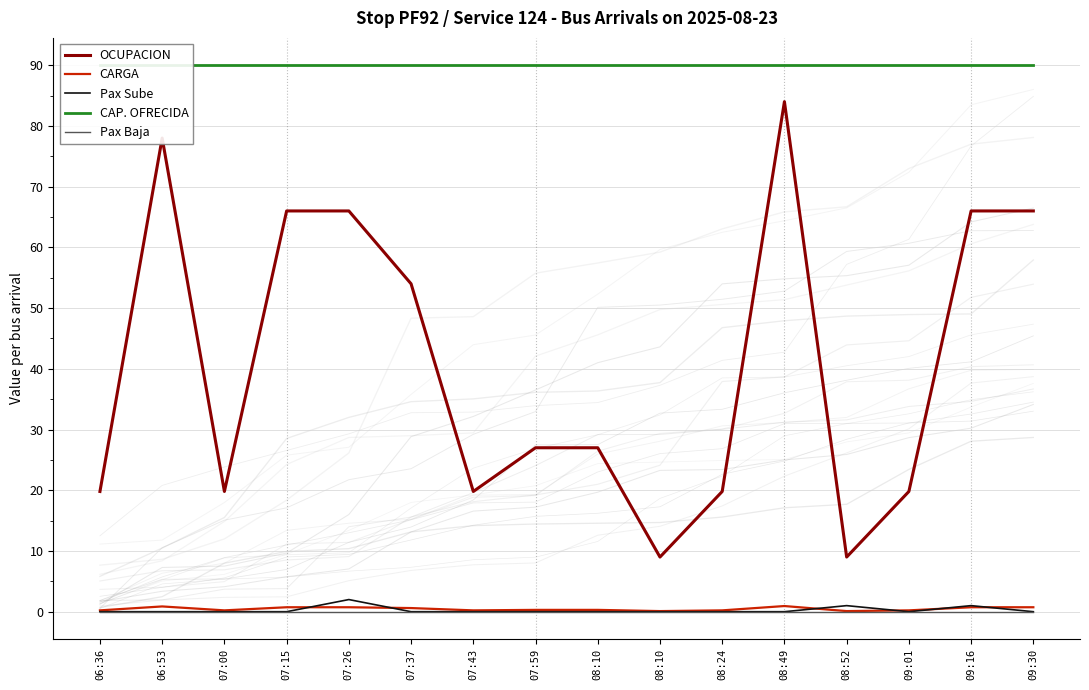

Does the chart have visible grid lines?

Yes